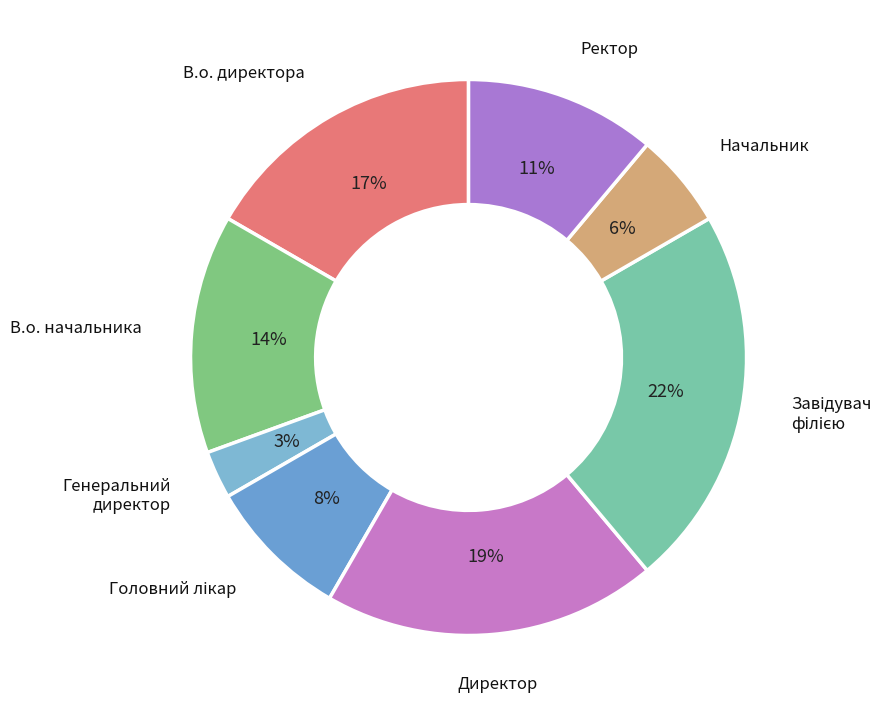

The Генеральний директор slice represents 3% of the pie. True or false?

True